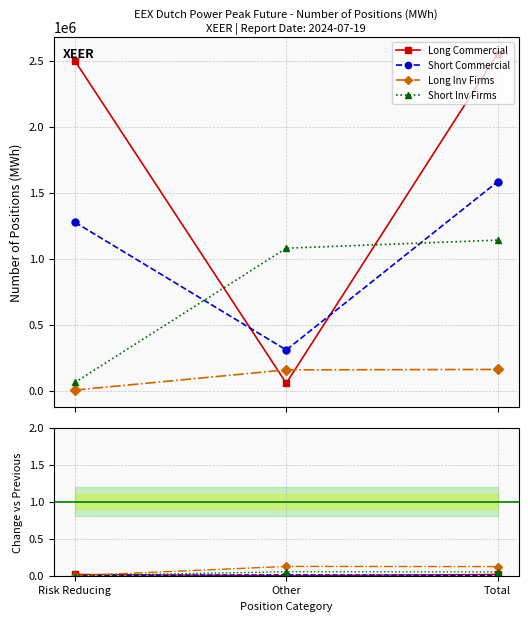

Where is Long Commercial nearest to the value 0?

Other